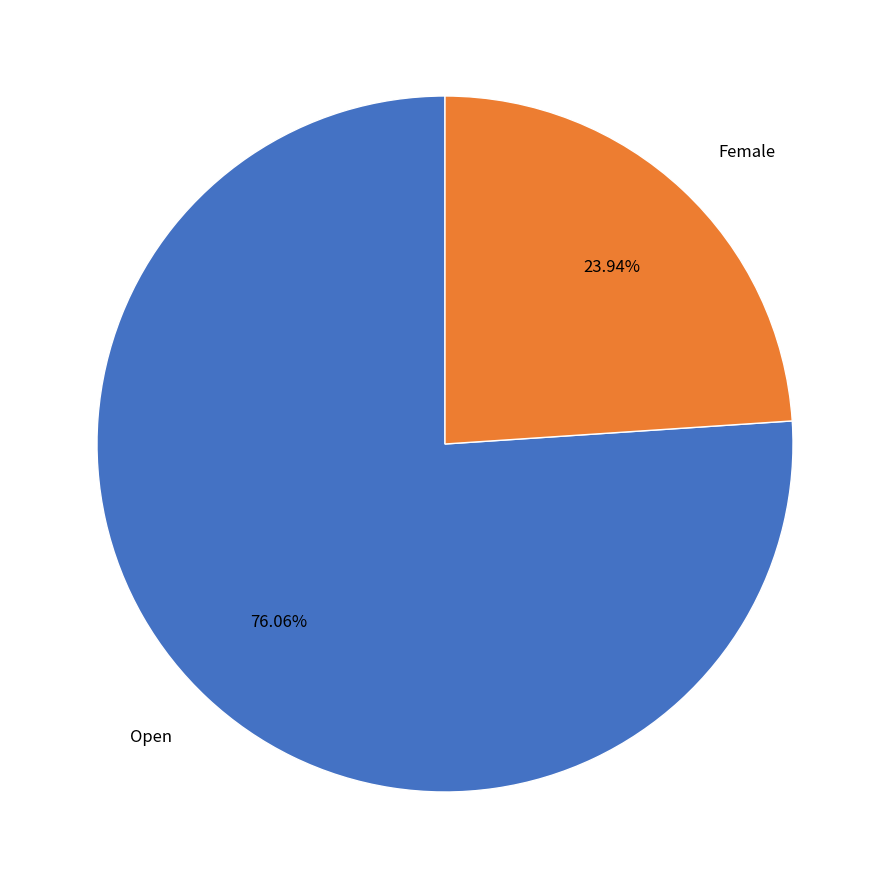

To the nearest percent, what is the combined percentage of Open and Female?

100%